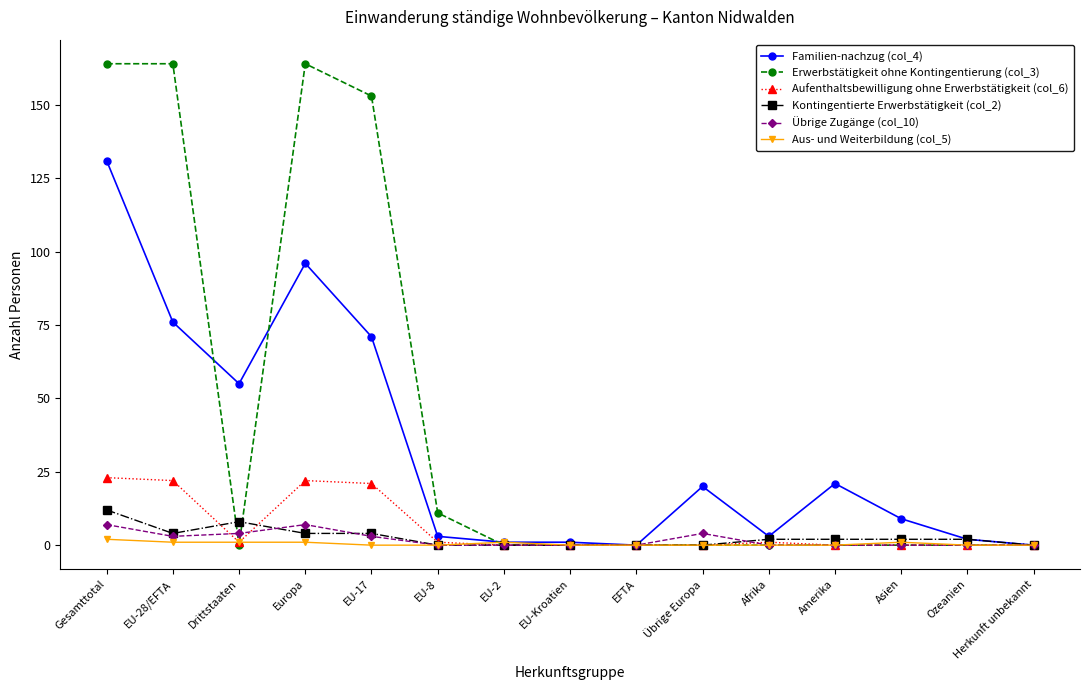

True or false: Aufenthaltsbewilligung ohne Erwerbstätigkeit (col_6) has a value of 22 at Europa.

True